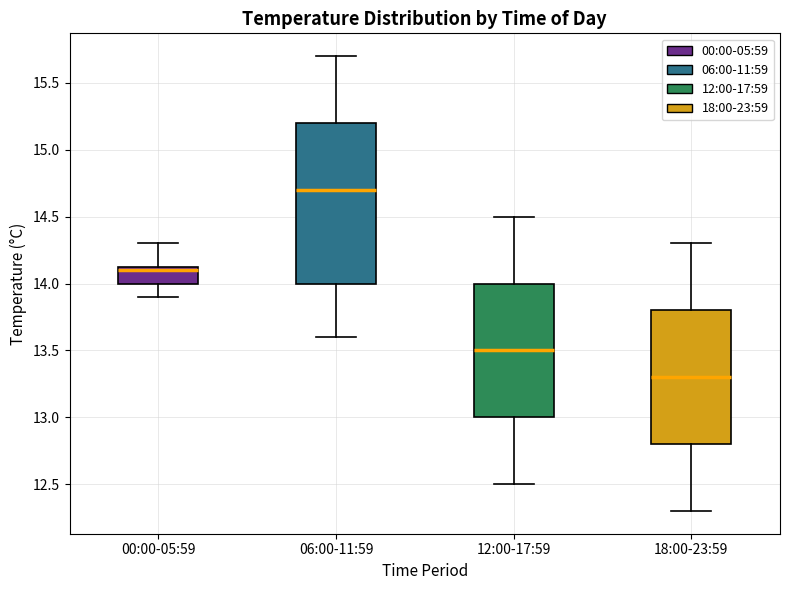

Which box's median line is the lowest?

18:00-23:59